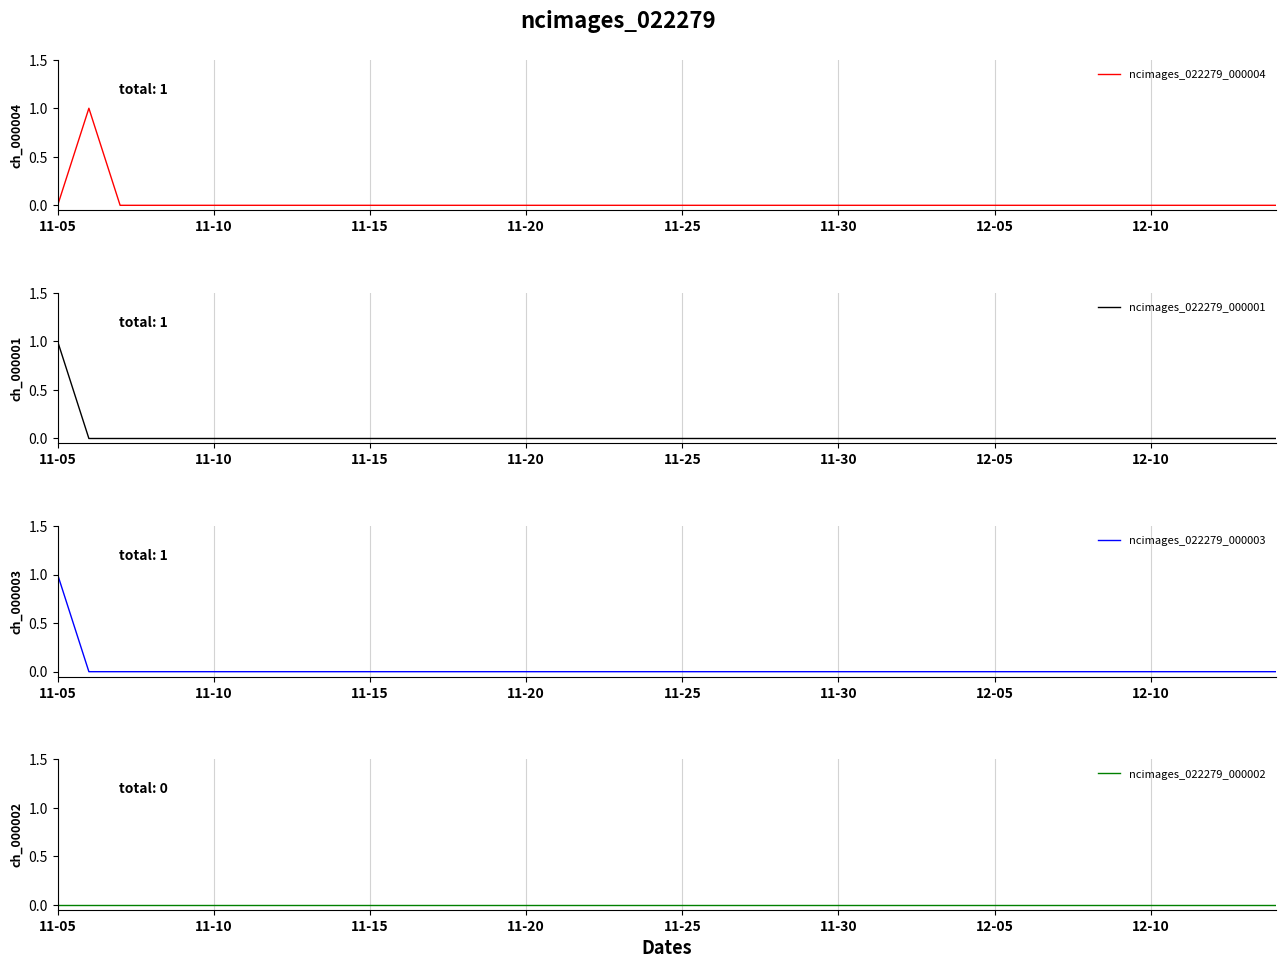

Reading left to right, extract all data points from this chart.

ncimages_022279_000004: 0	1	0	0	0	0	0	0	0	0	0	0	0	0	0	0	0	0	0	0	0	0	0	0	0	0	0	0	0	0	0	0	0	0	0	0	0	0	0	0
ncimages_022279_000001: 1	0	0	0	0	0	0	0	0	0	0	0	0	0	0	0	0	0	0	0	0	0	0	0	0	0	0	0	0	0	0	0	0	0	0	0	0	0	0	0
ncimages_022279_000003: 1	0	0	0	0	0	0	0	0	0	0	0	0	0	0	0	0	0	0	0	0	0	0	0	0	0	0	0	0	0	0	0	0	0	0	0	0	0	0	0
ncimages_022279_000002: 0	0	0	0	0	0	0	0	0	0	0	0	0	0	0	0	0	0	0	0	0	0	0	0	0	0	0	0	0	0	0	0	0	0	0	0	0	0	0	0